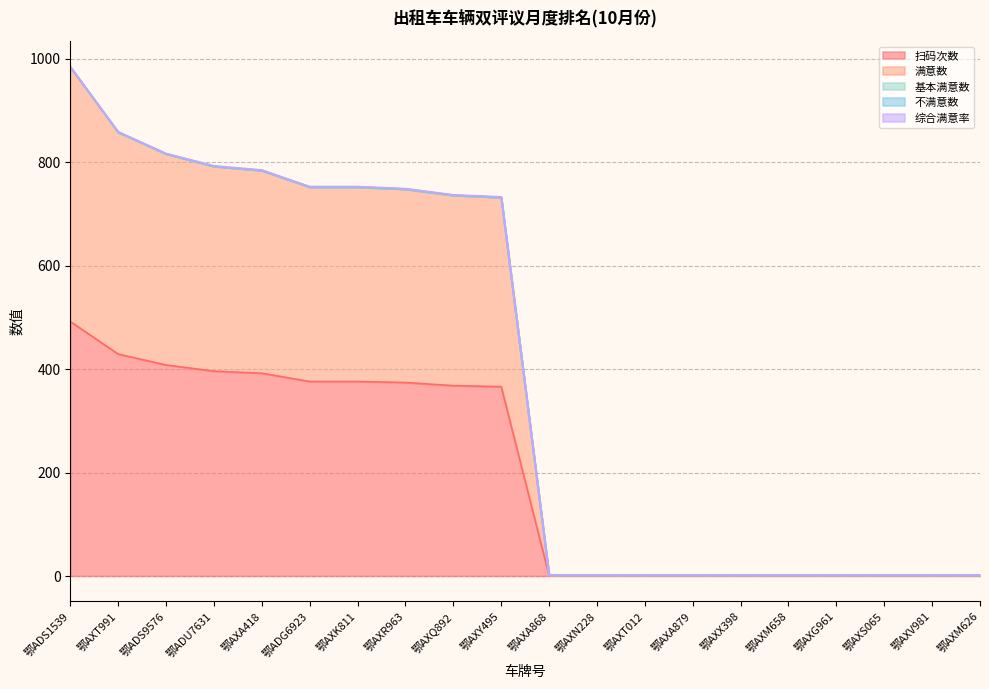

The value of 扫码次数 at 鄂ADS1539 is 244. True or false?

False